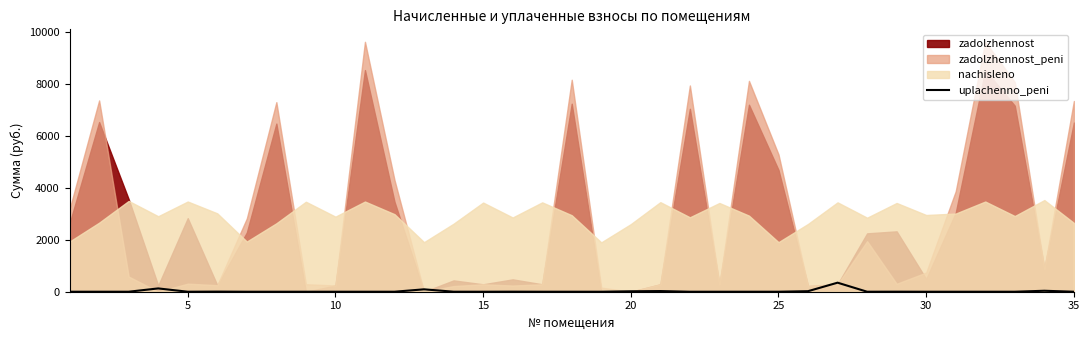

Does the chart have visible grid lines?

No